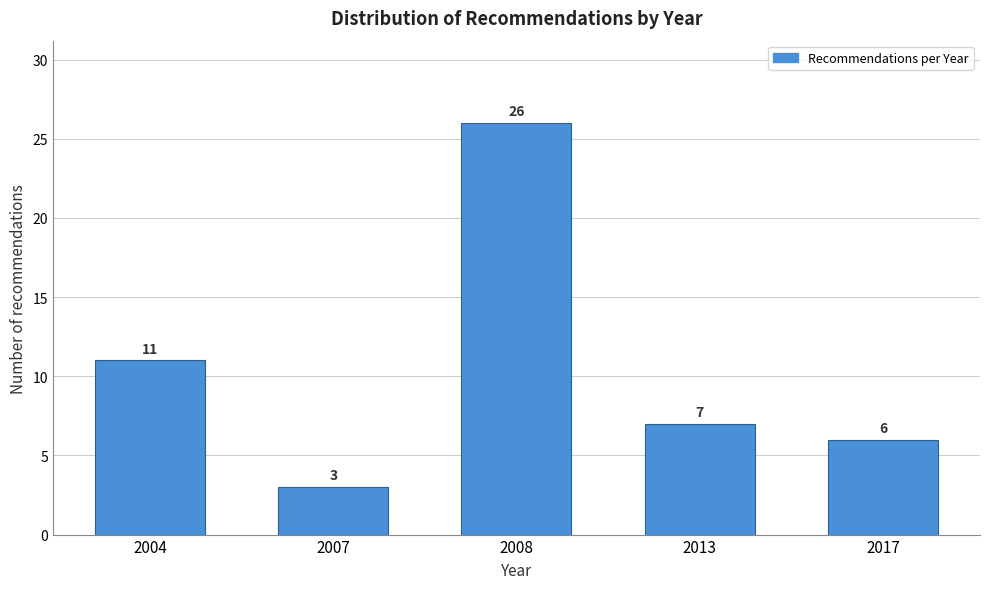

Reading left to right, list all the values displayed in this chart.

11	3	26	7	6